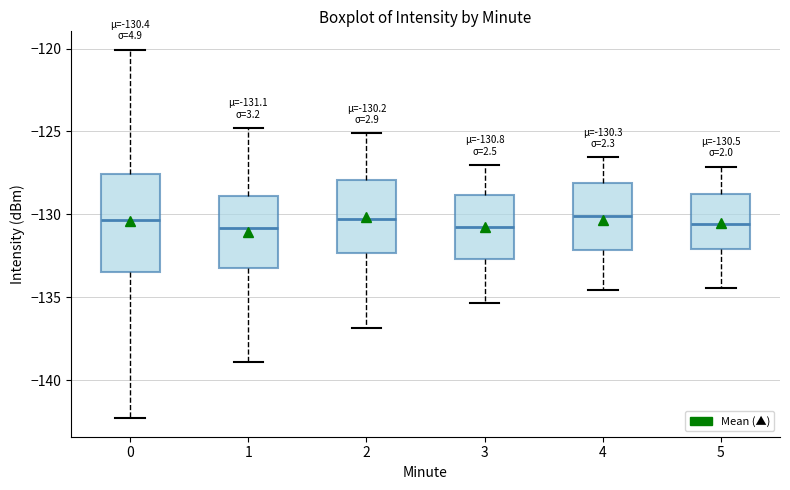

Which box is the tallest, from its lower edge to its upper edge?

0